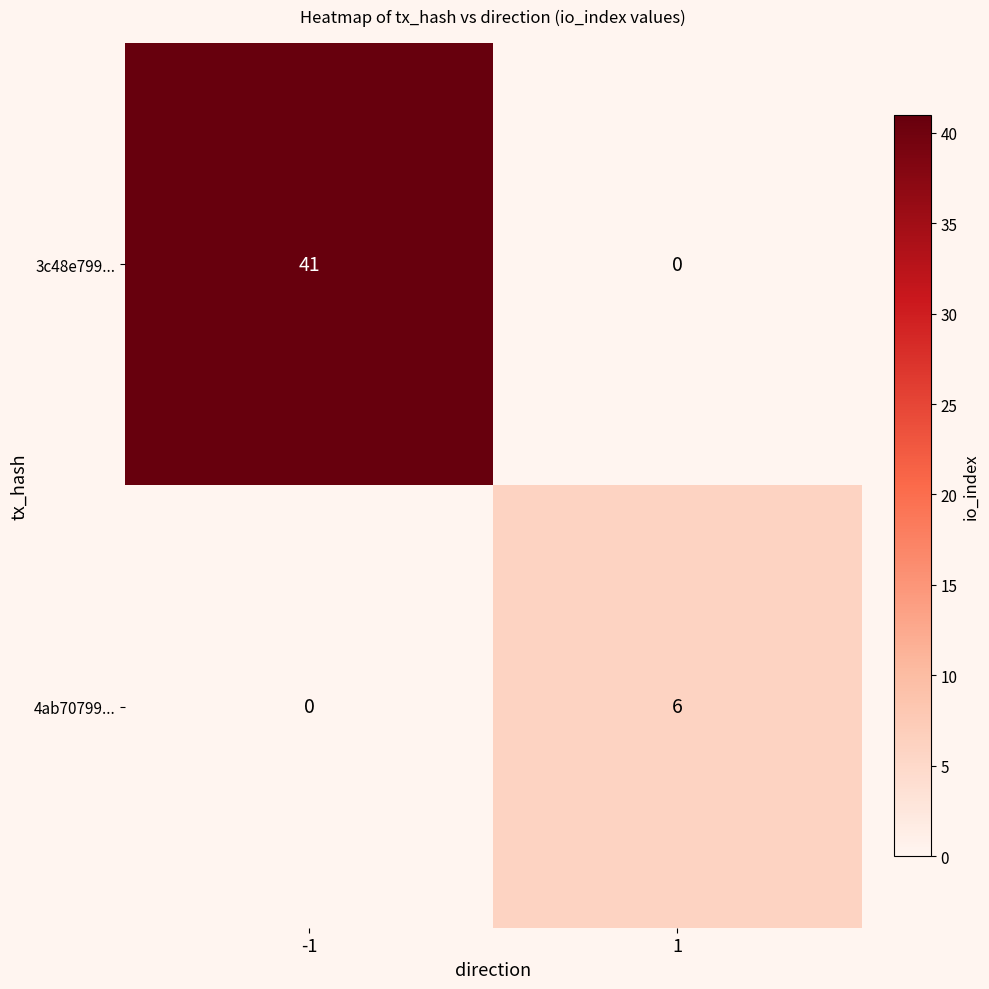

Reading left to right, what are all the values shown in this chart?

3c48e799...: 41	0
4ab70799...: 0	6